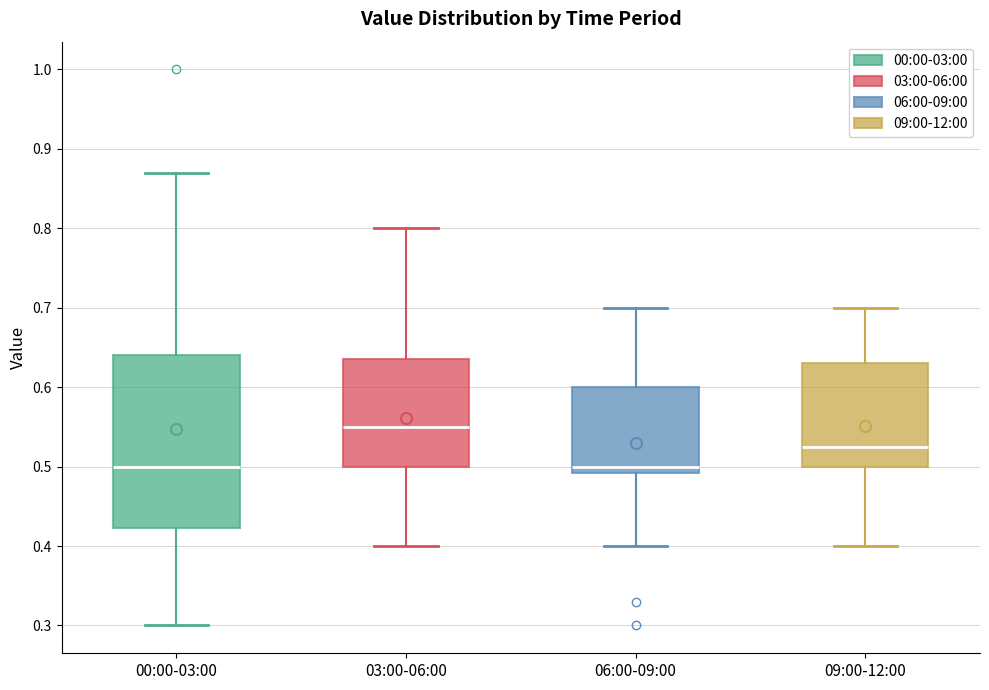

Comparing the boxes themselves (not the whiskers), which one is the tallest?

00:00-03:00